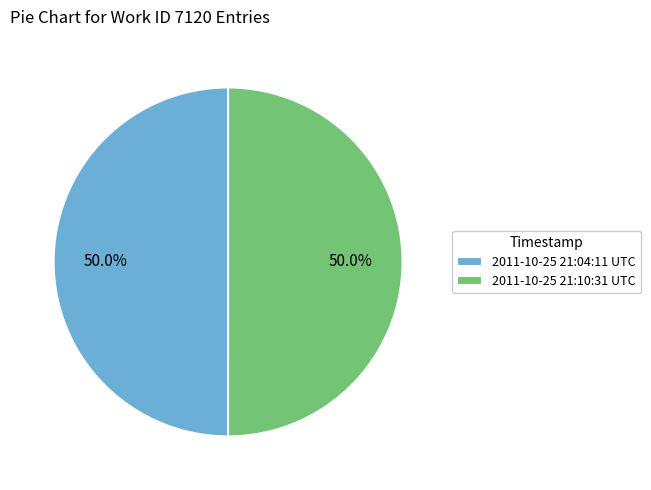

Combined, do 2011-10-25 21:10:31 UTC and 2011-10-25 21:04:11 UTC account for over 50%?

Yes